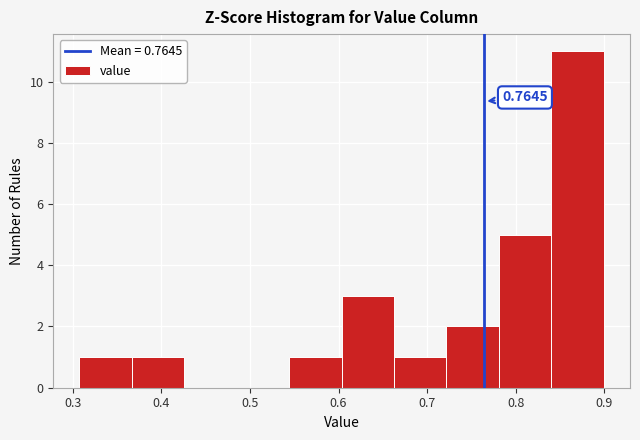

Which range on the x-axis has the tallest bar?

0.84 to 0.90